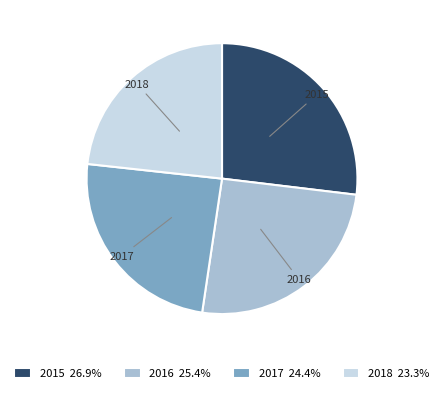

Combined, do 2017 and 2016 account for over 50%?

No